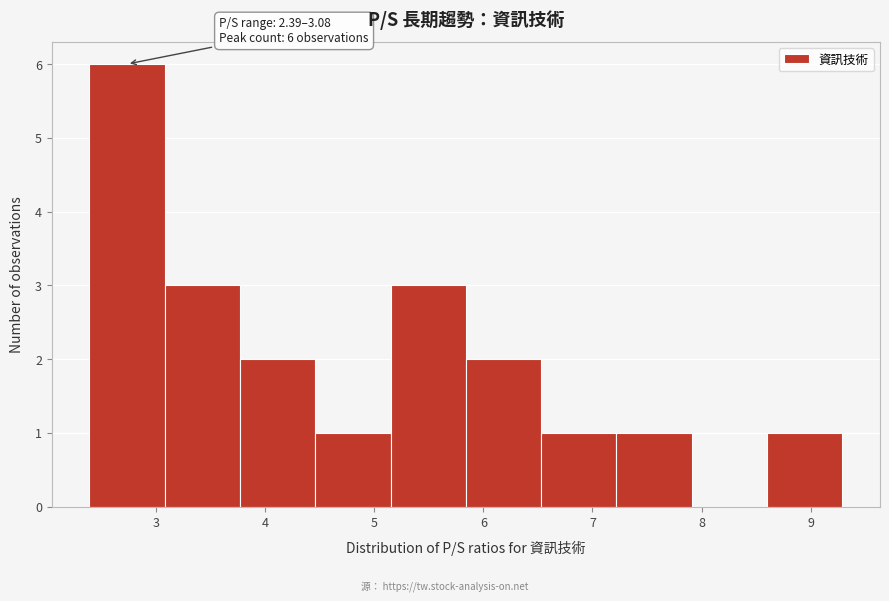

Over which range of the x-axis is the bar tallest?

2.39 to 3.08